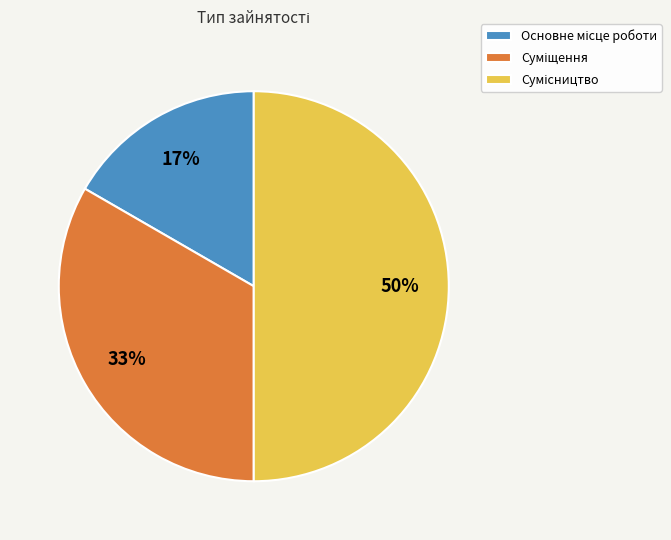

To the nearest percent, what is the average slice percentage?

33%